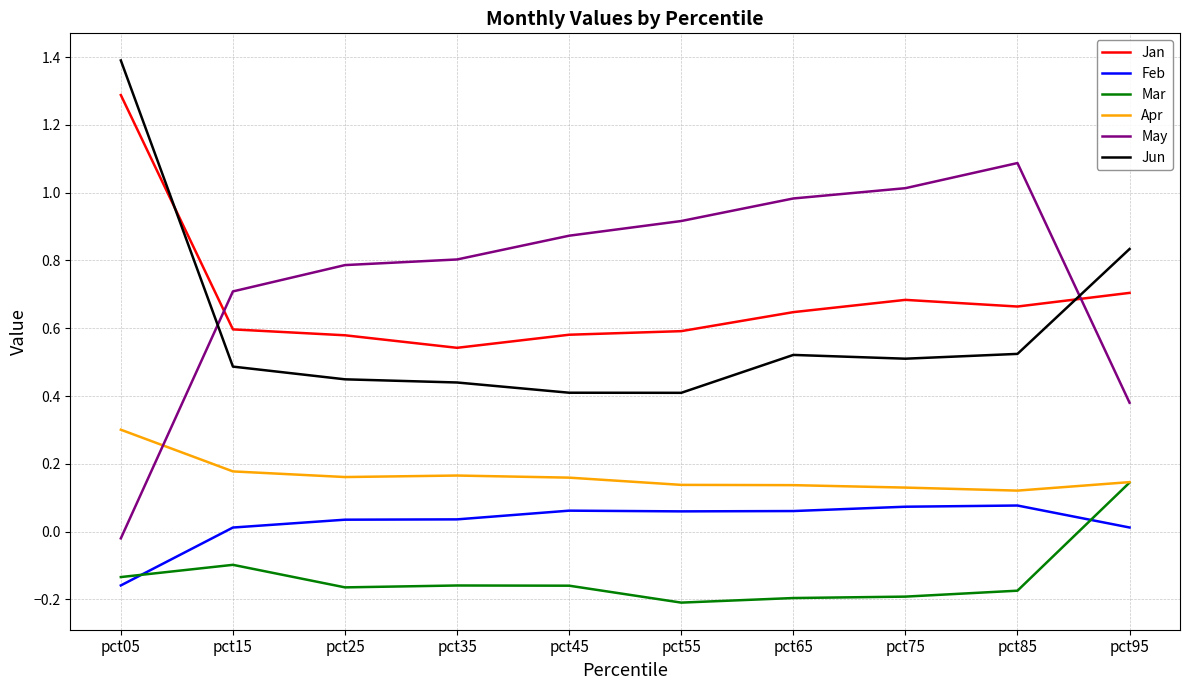

Which series has the largest range (max minus min)?

May